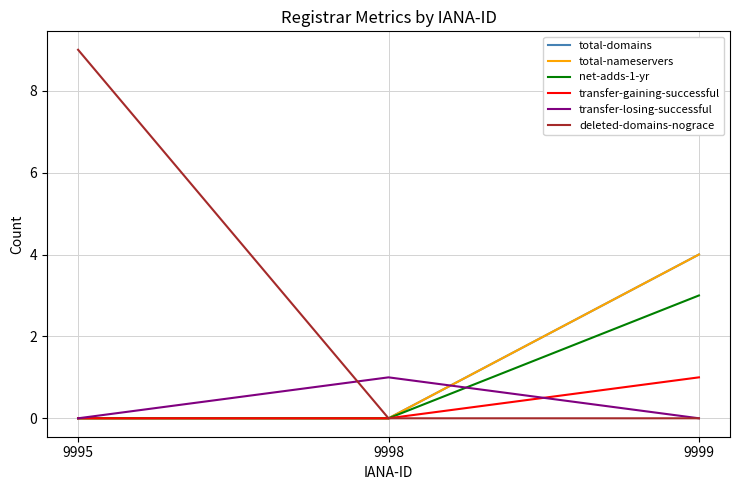

Reading left to right, what are all the values shown in this chart?

total-domains: 9995=0	9998=0	9999=4
total-nameservers: 9995=0	9998=0	9999=4
net-adds-1-yr: 9995=0	9998=0	9999=3
transfer-gaining-successful: 9995=0	9998=0	9999=1
transfer-losing-successful: 9995=0	9998=1	9999=0
deleted-domains-nograce: 9995=9	9998=0	9999=0